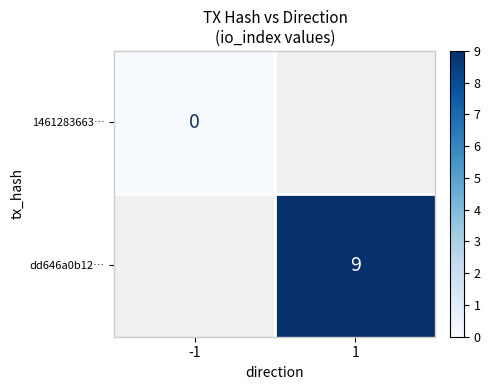

Is the value of 1461283663… at -1 greater than the value of dd646a0b12… at 1?

No